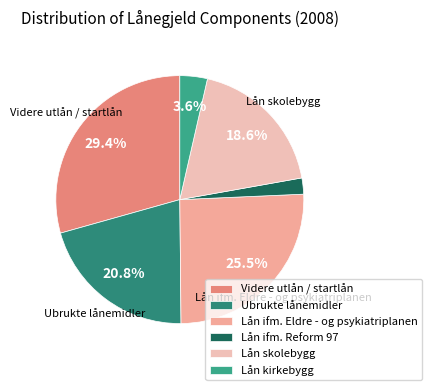

Combined, do Lån ifm. Eldre - og psykiatriplanen and Videre utlån / startlån account for over 50%?

Yes